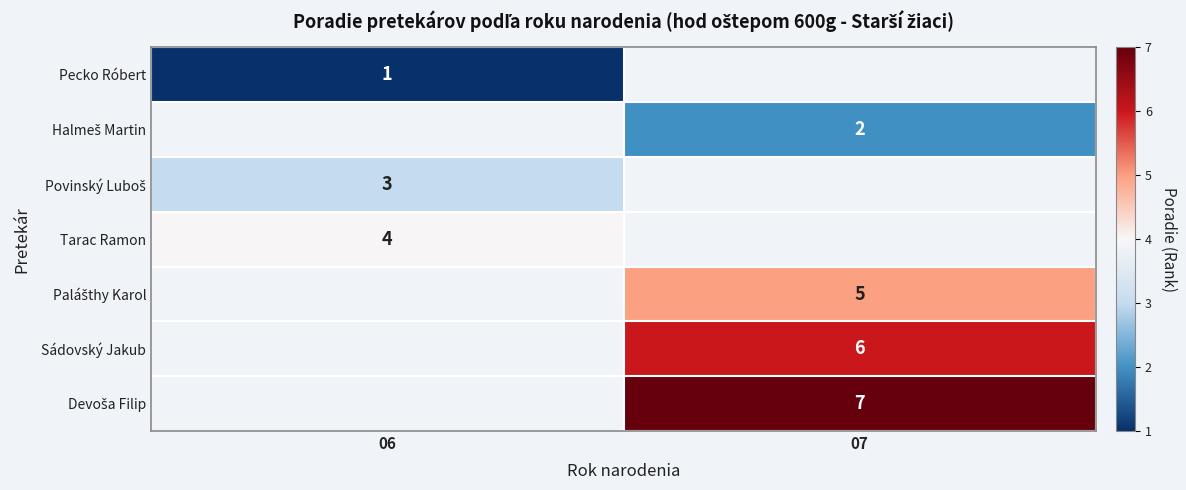

What is the maximum value shown in the chart?

7.0